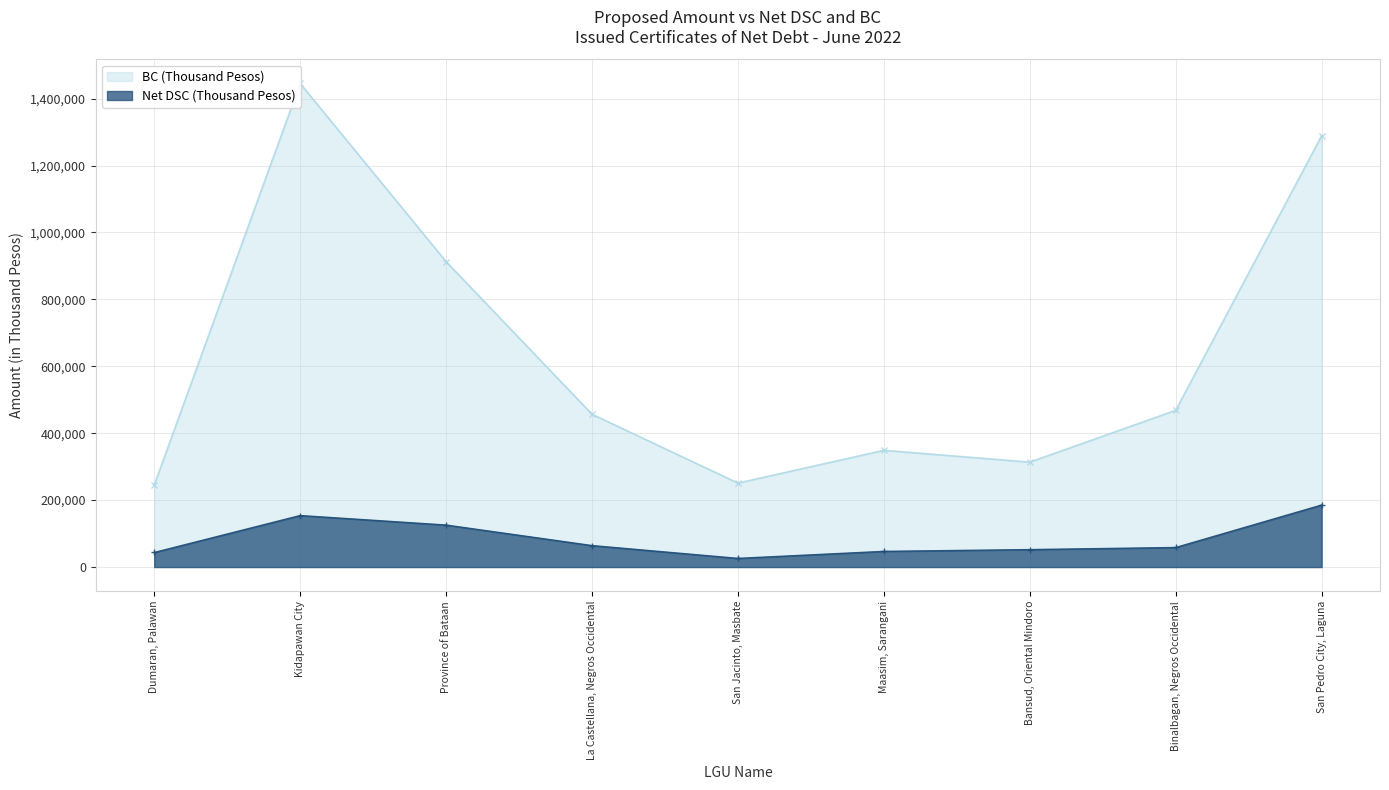

What is the sum of all BC (Thousand Pesos) values?

5731122